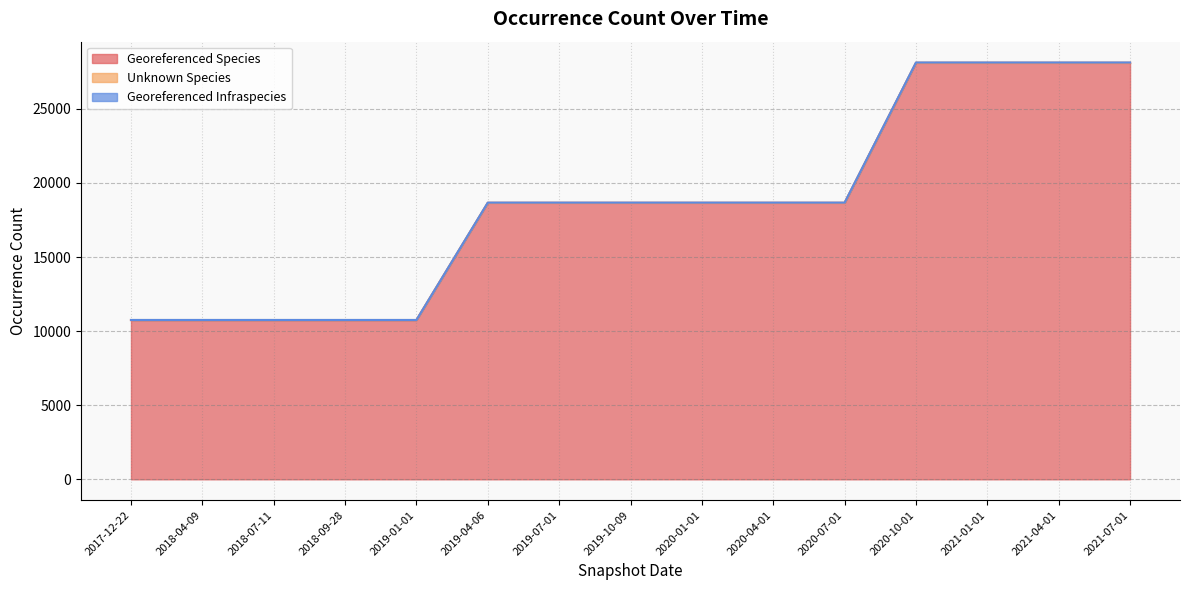

How many lines are shown in the chart?

3